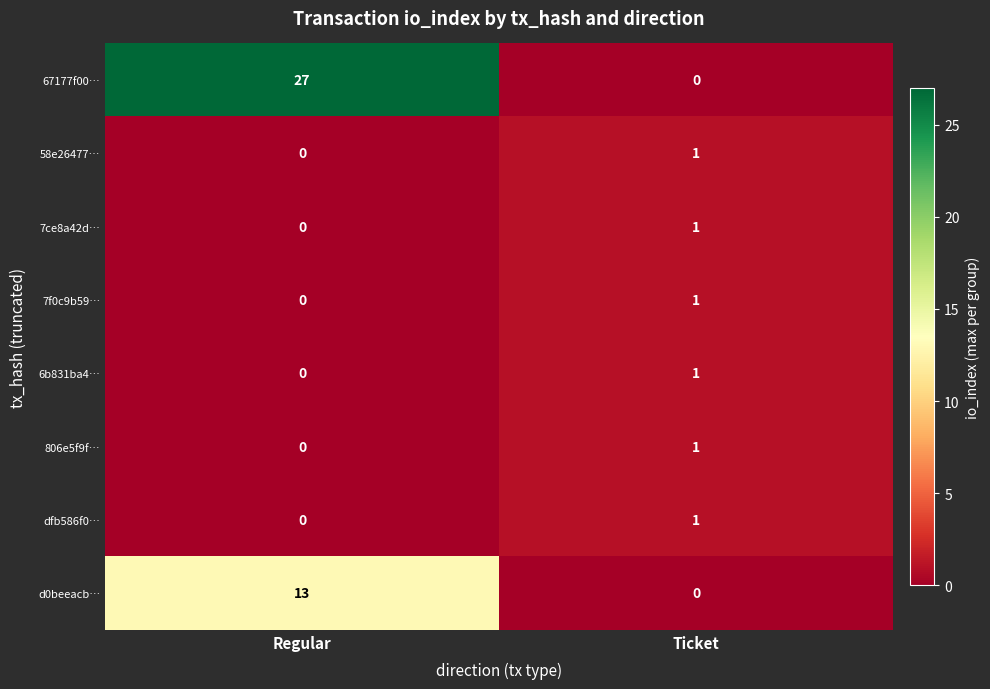

Which series changed the most between Regular and Ticket?

67177f00…